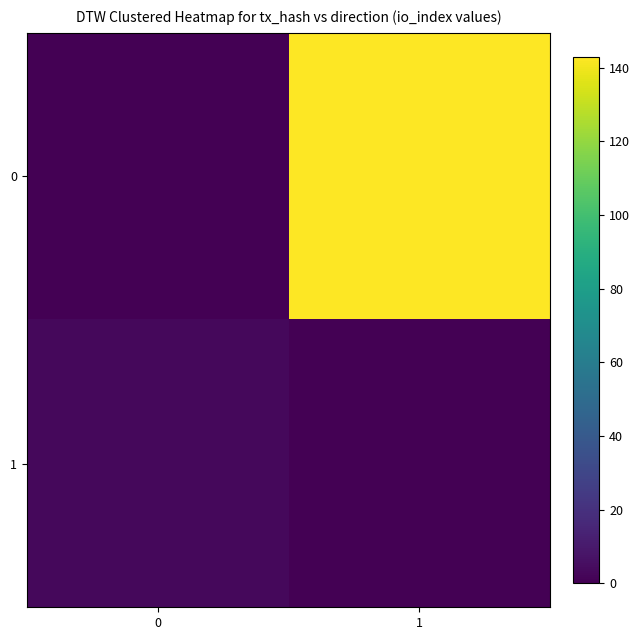

Rank the series by their average value, from lowest to highest.

1, 0